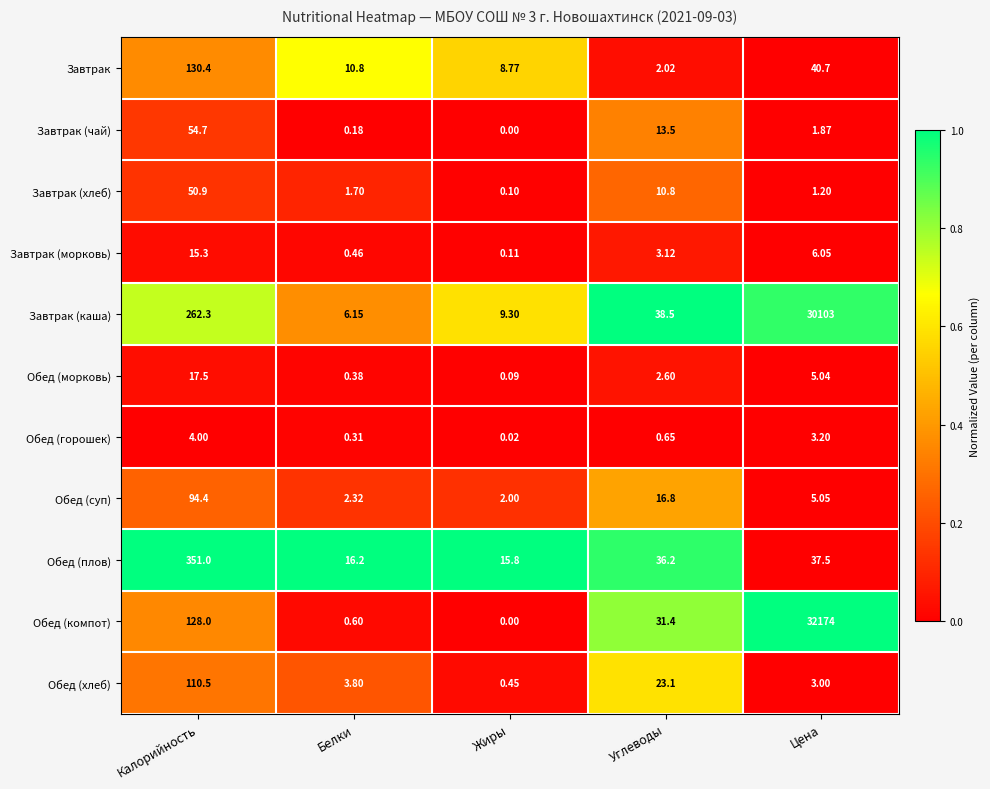

At which label is Завтрак (морковь) closest to 7?

Цена